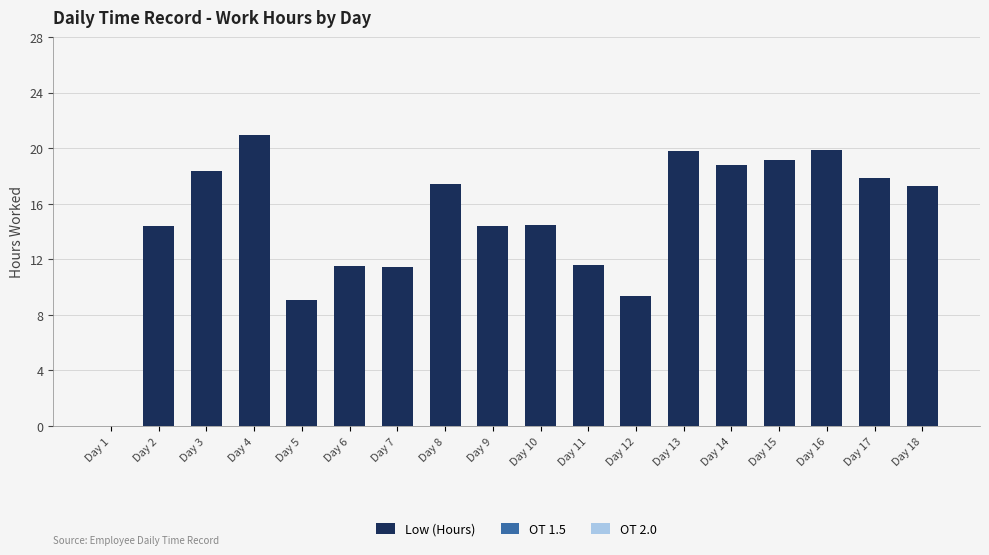

What is the maximum value shown in the chart?

20.9